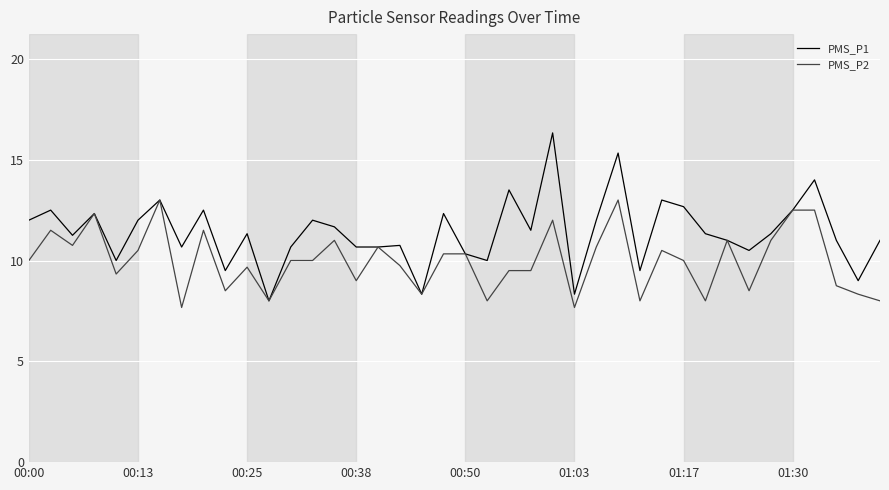

Which series has the widest spread of values?

PMS_P1